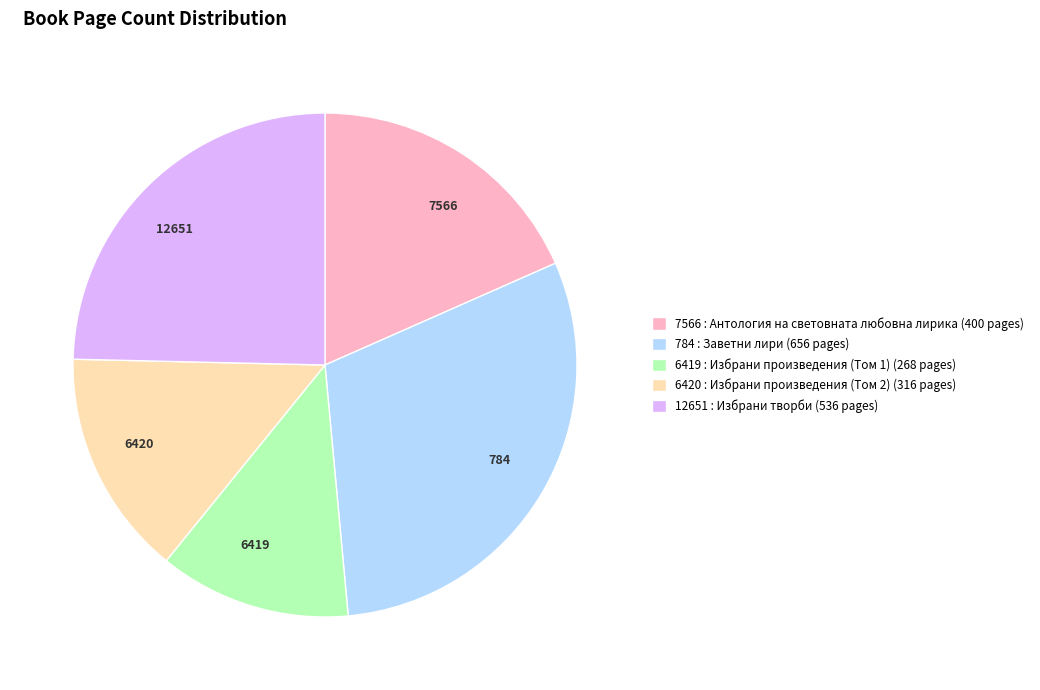

Does any single category account for the majority?

No